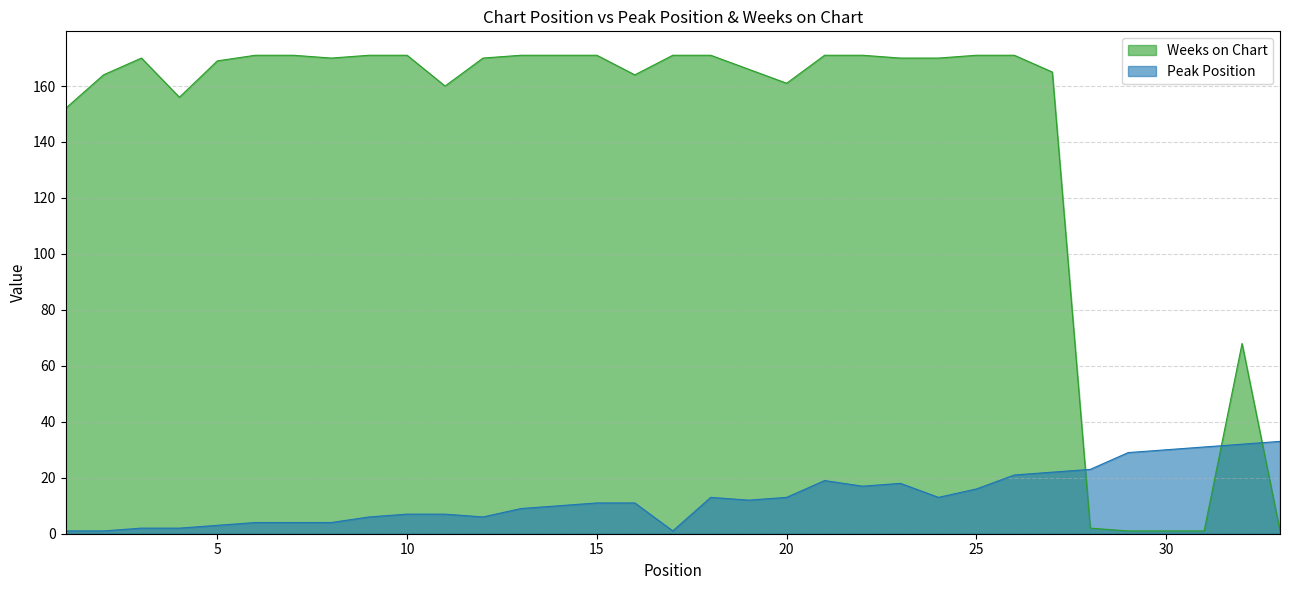

What is the total value across all series at 3?

172